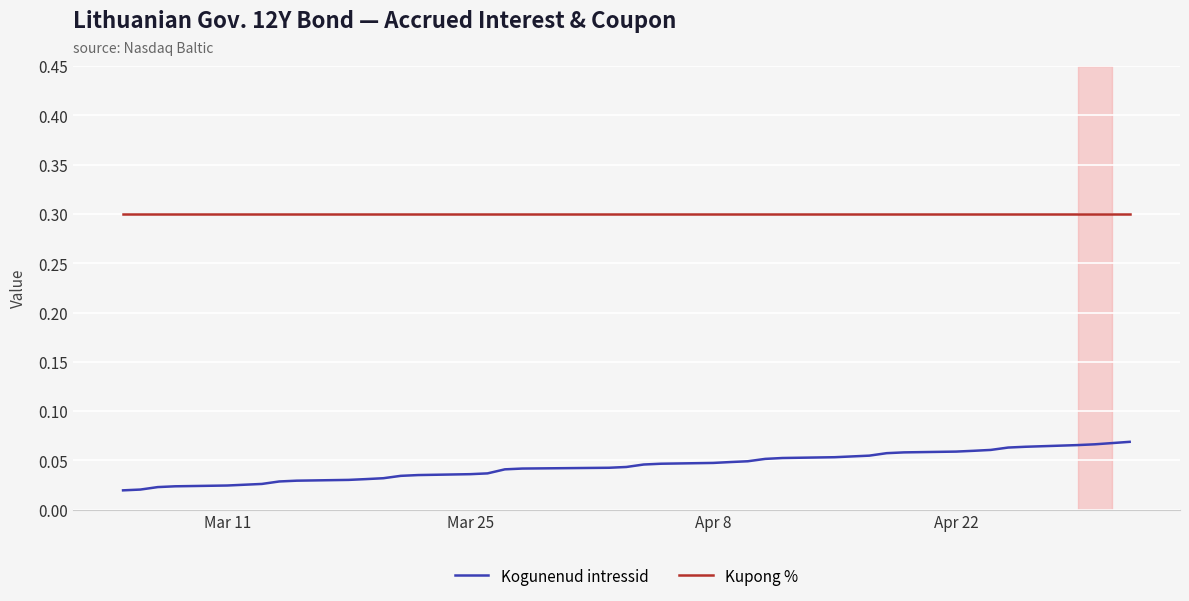

Which series has the largest total across all categories?

Kupong %